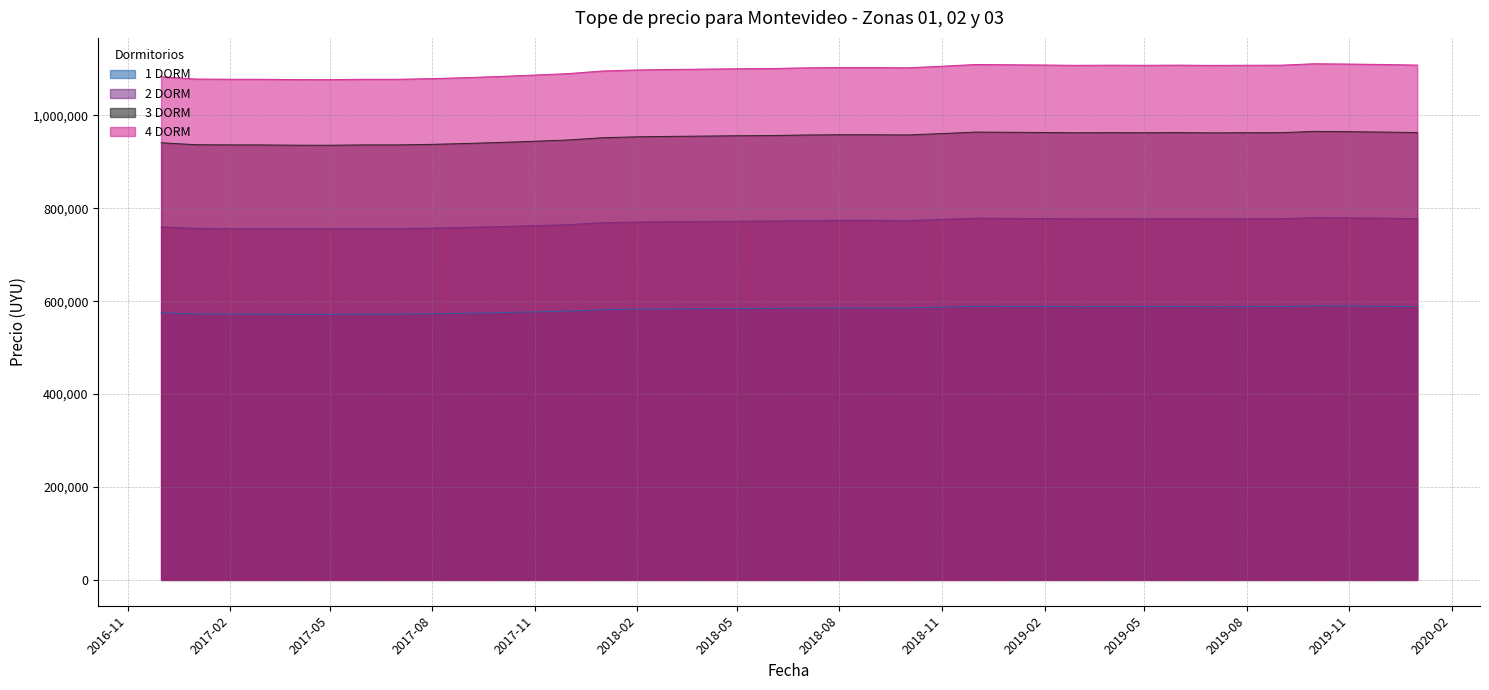

What is the difference between the highest and lowest values at 2018-07-01?

517010